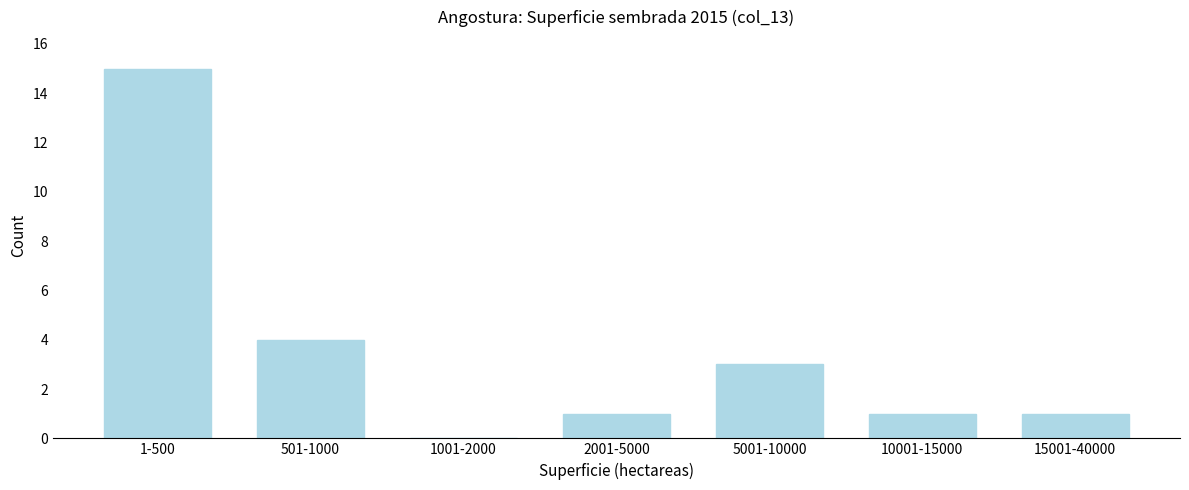

Reading left to right, transcribe all the data shown in this chart.

1-500=15	501-1000=4	1001-2000=0	2001-5000=1	5001-10000=3	10001-15000=1	15001-40000=1